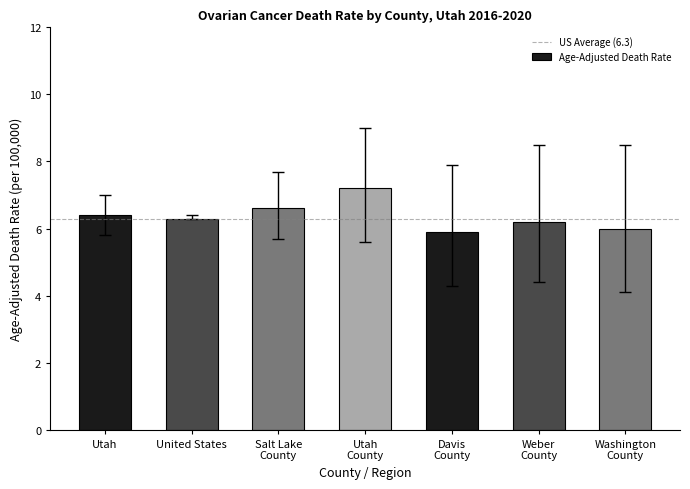

The chart shows a value of 6.3 at United States. True or false?

True